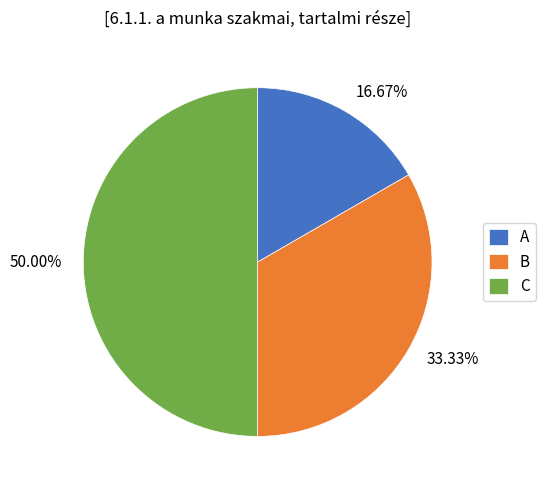

To the nearest percent, what is the difference between the largest and smallest slice percentages?

33%